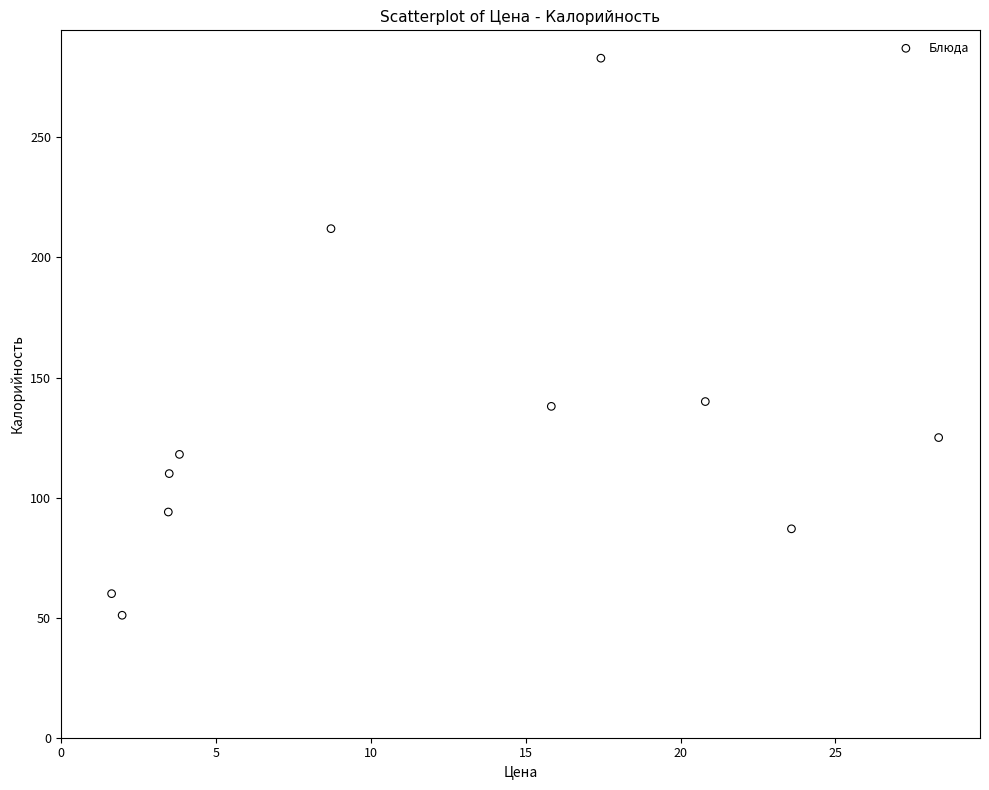

What is the average Y value?

129